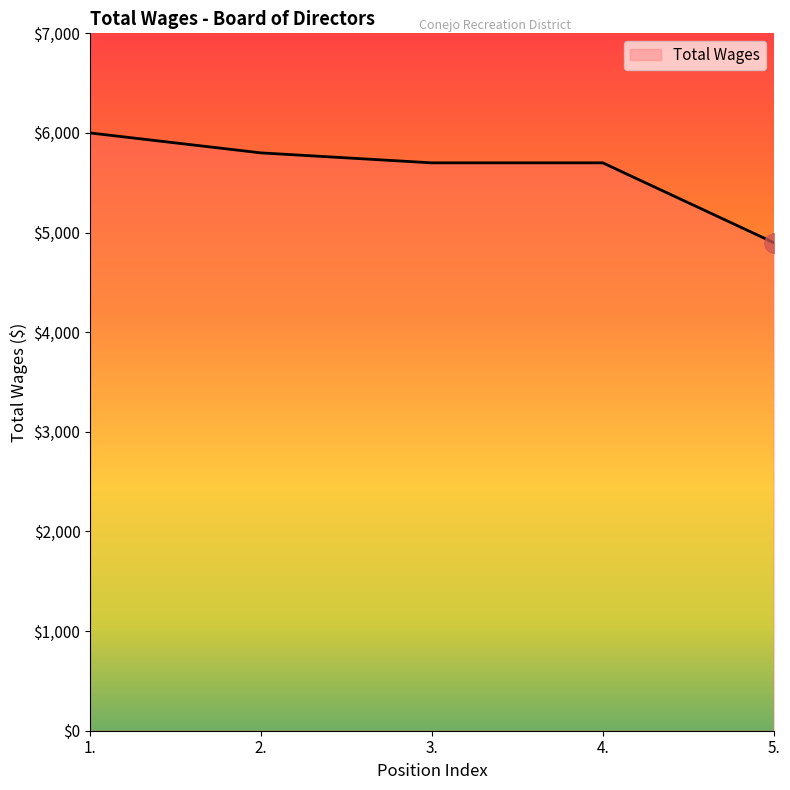

Reading left to right, list all the values displayed in this chart.

1.=6000	2.=5800	3.=5700	4.=5700	5.=4900